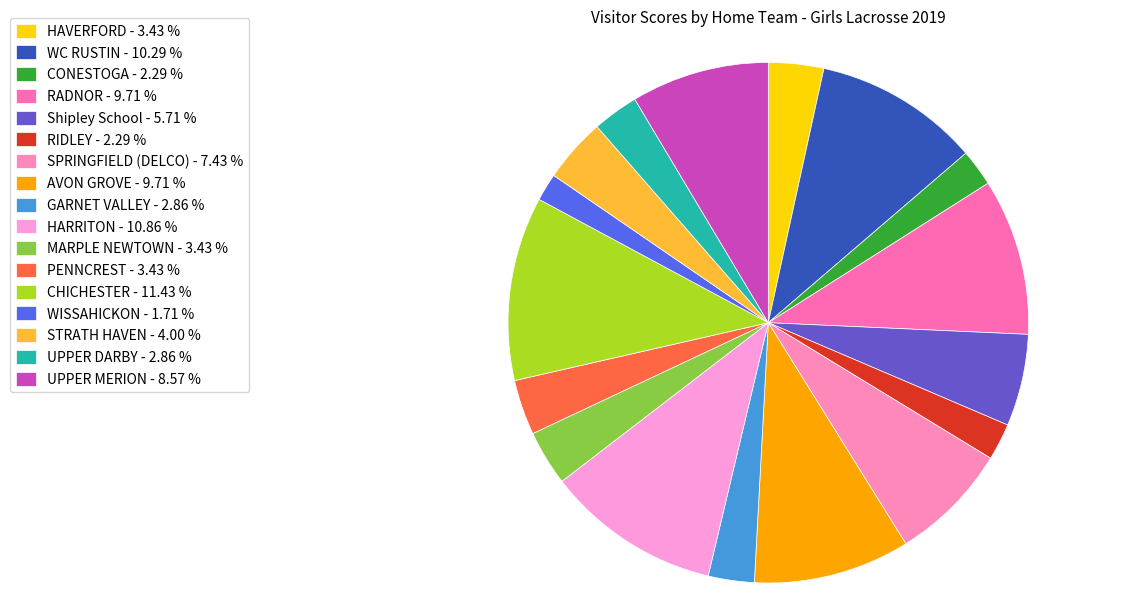

To the nearest percent, what portion does CONESTOGA represent?

2%